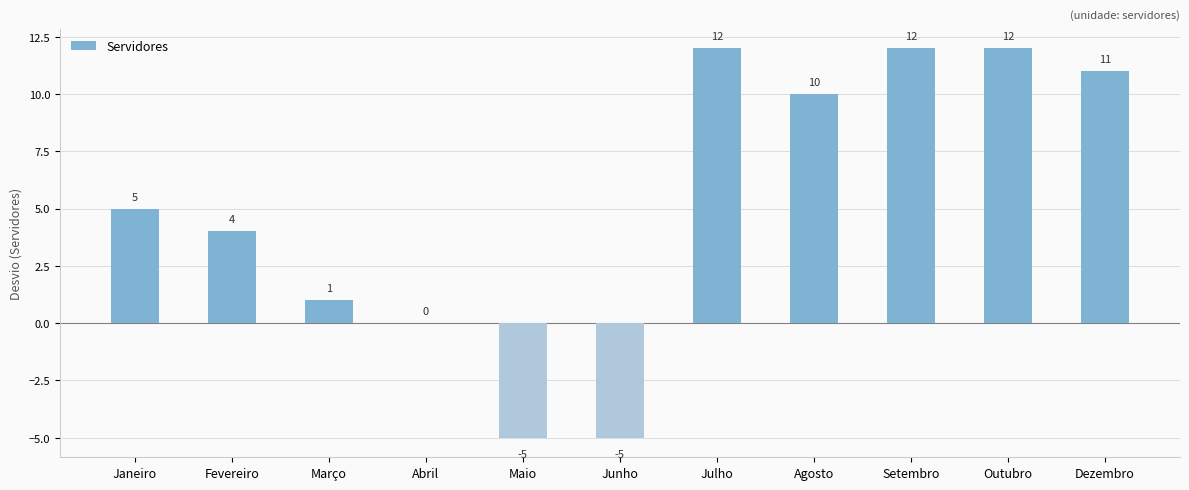

What is the sum of the values at Outubro and Abril?

12